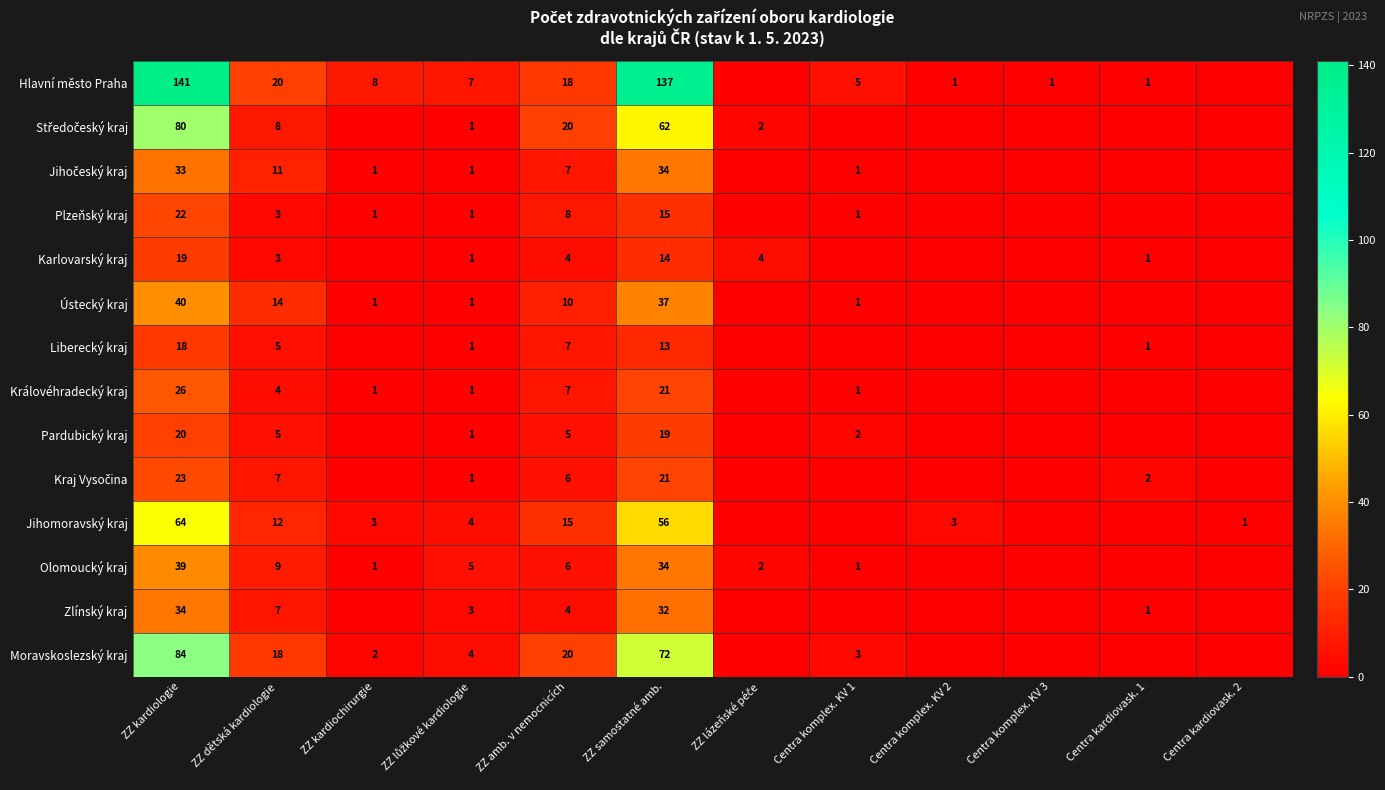

What is the difference between the highest and lowest values at ZZ amb. v nemocnicích?

16